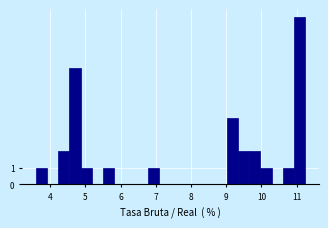

Around what value on the x-axis is the tallest bar? Give the approximate position of its centre, as read against the axis.

11.1